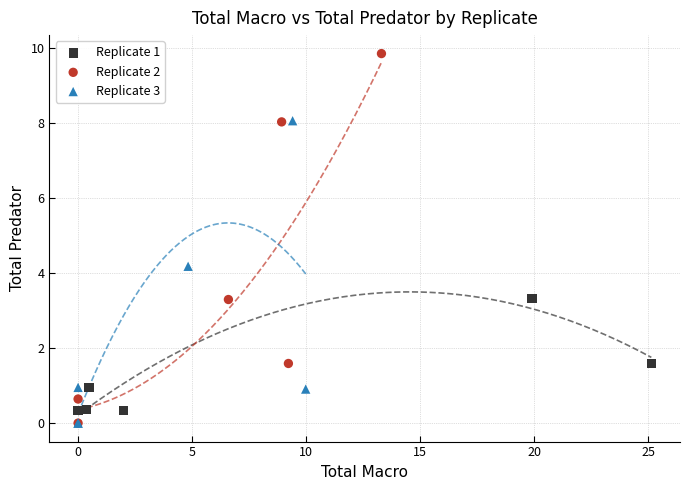

Which series has the widest spread of Y values?

Replicate 2